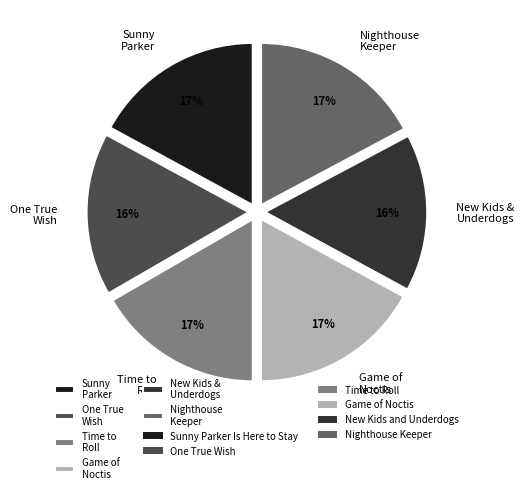

What is the ratio of the value at Sunny Parker to the value at Game of Noctis?

1.0